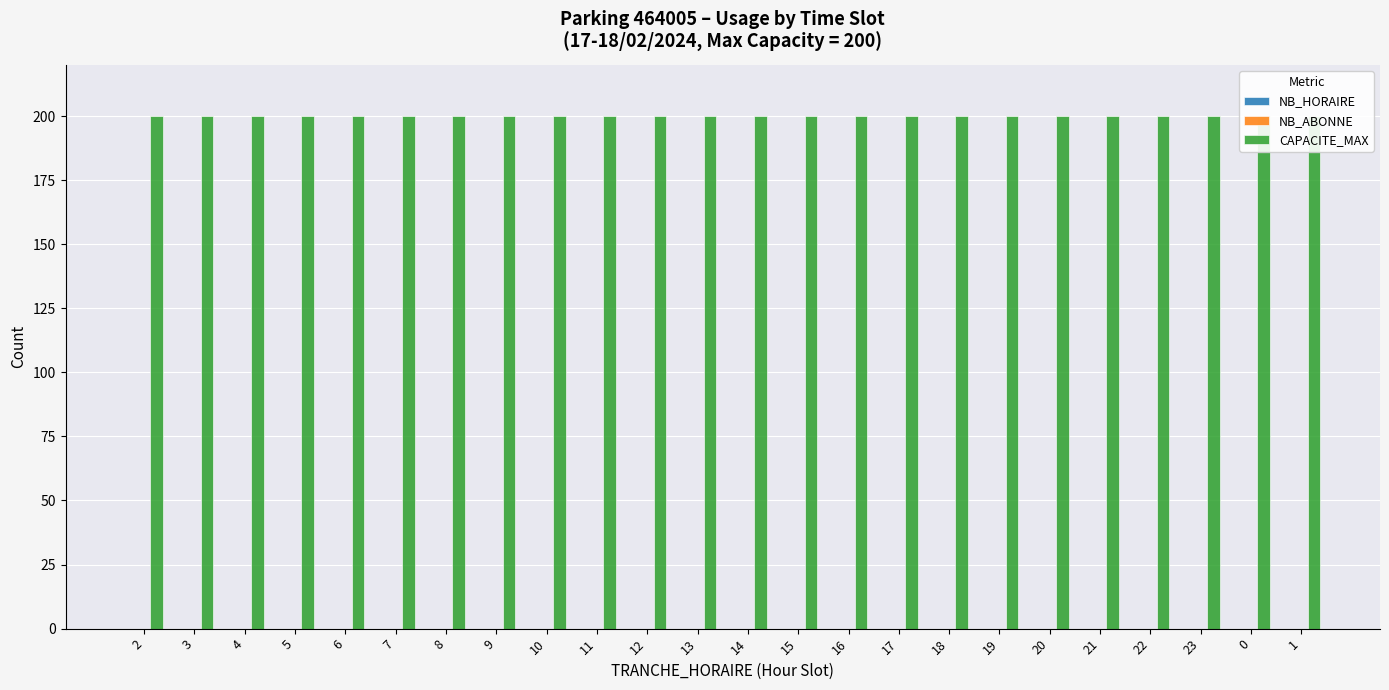

At 9, list the series in order from largest to smallest.

CAPACITE_MAX, NB_HORAIRE, NB_ABONNE